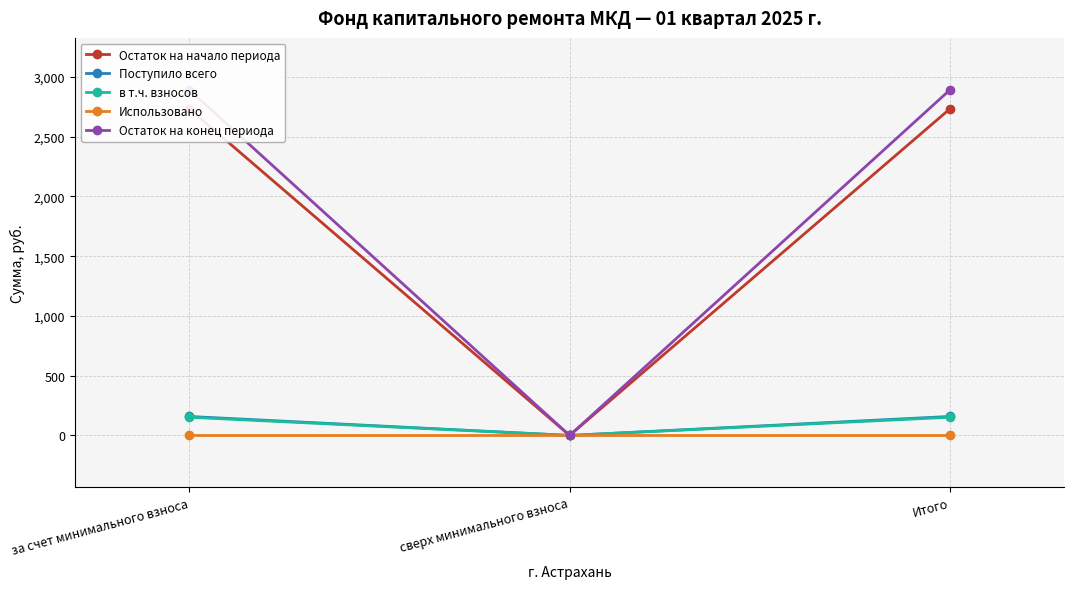

At which category is the sum across all series the highest?

за счет минимального взноса